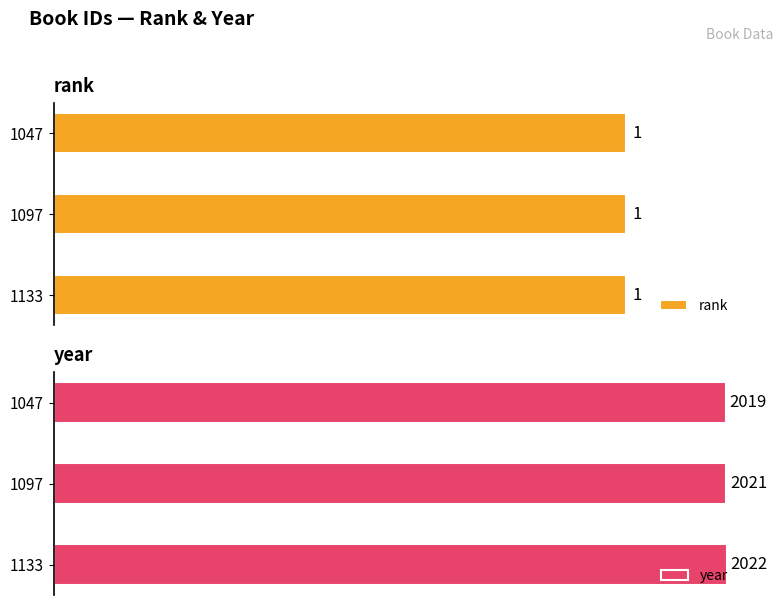

Rank the categories by year value from highest to lowest.

1133, 1097, 1047